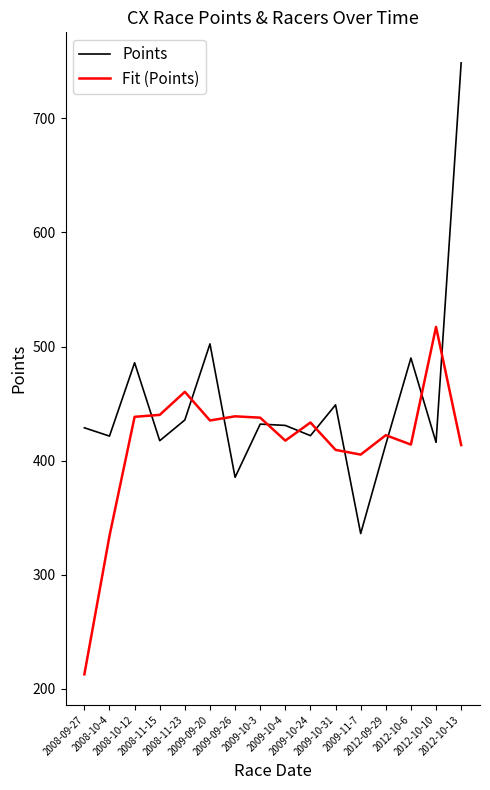

Which series has the widest spread of values?

Points